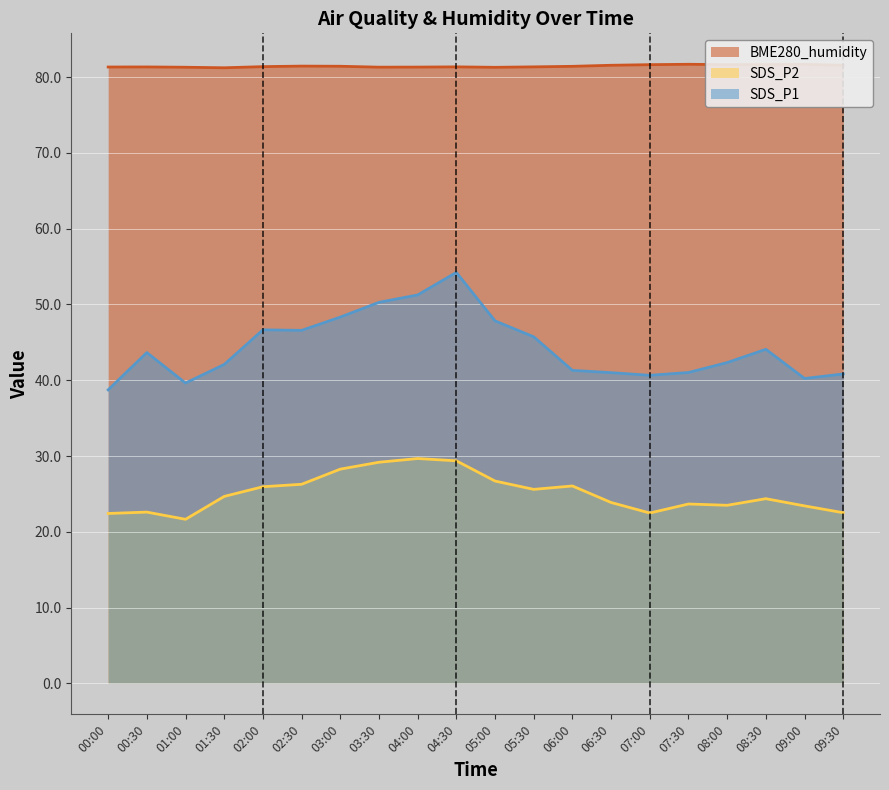

What is the value of the SDS_P1 point at the 5th from the left?

46.6